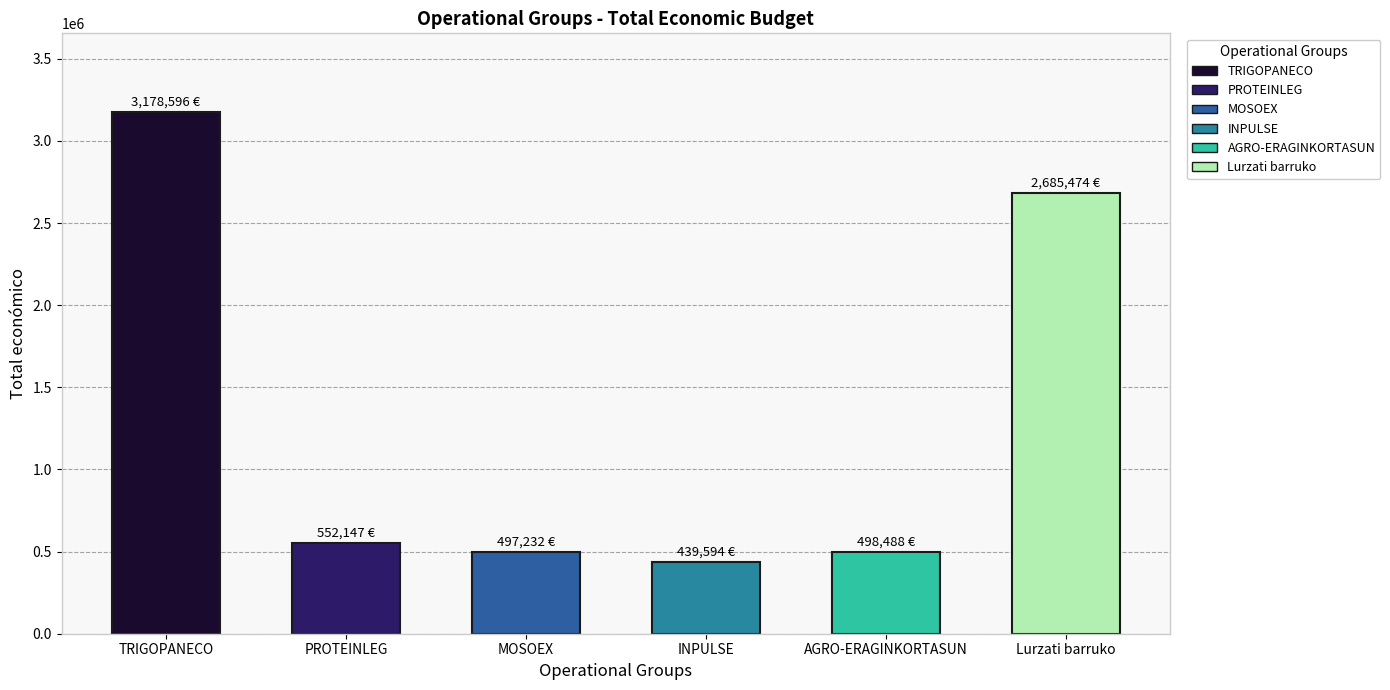

Where does the data first go above 552147?

TRIGOPANECO